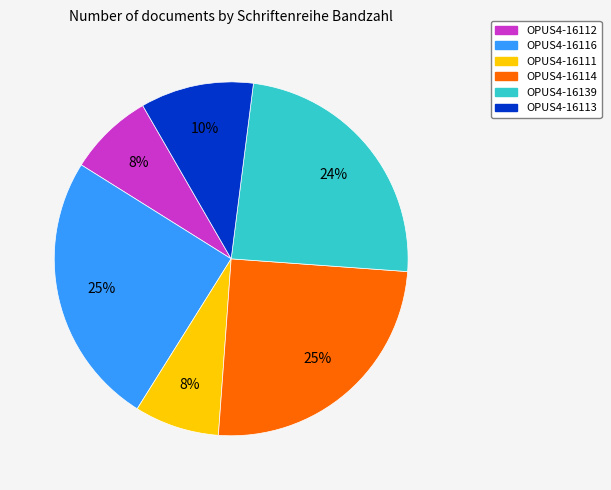

How many segments does this pie chart have?

6